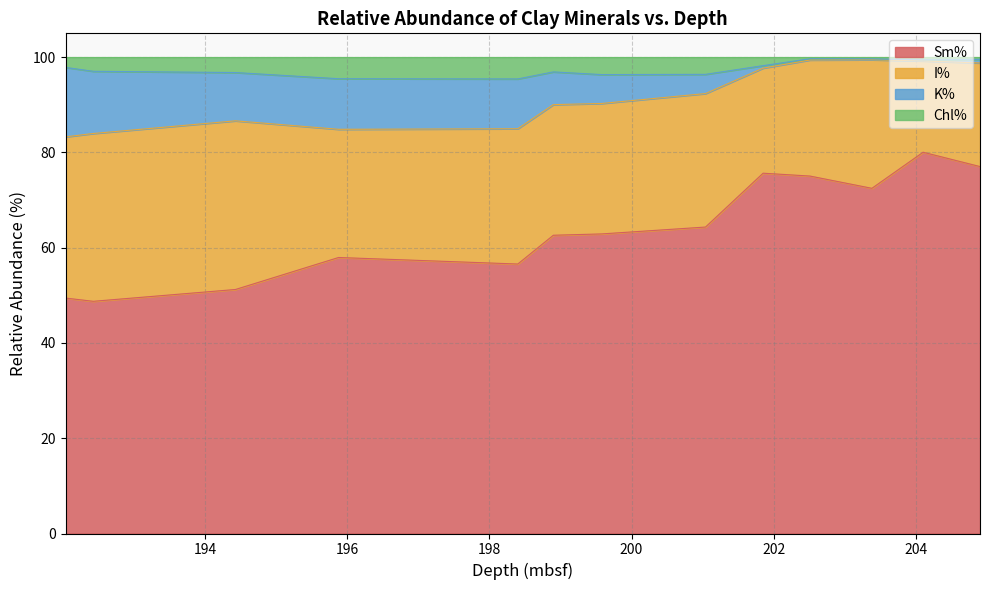

What is the difference between the second highest and second lowest values in the Sm% series?

27.6